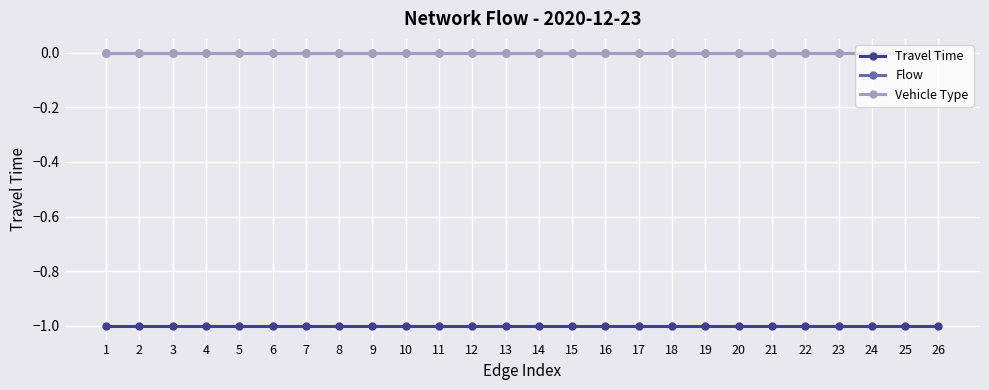

True or false: Travel Time and Flow intersect in this chart.

False